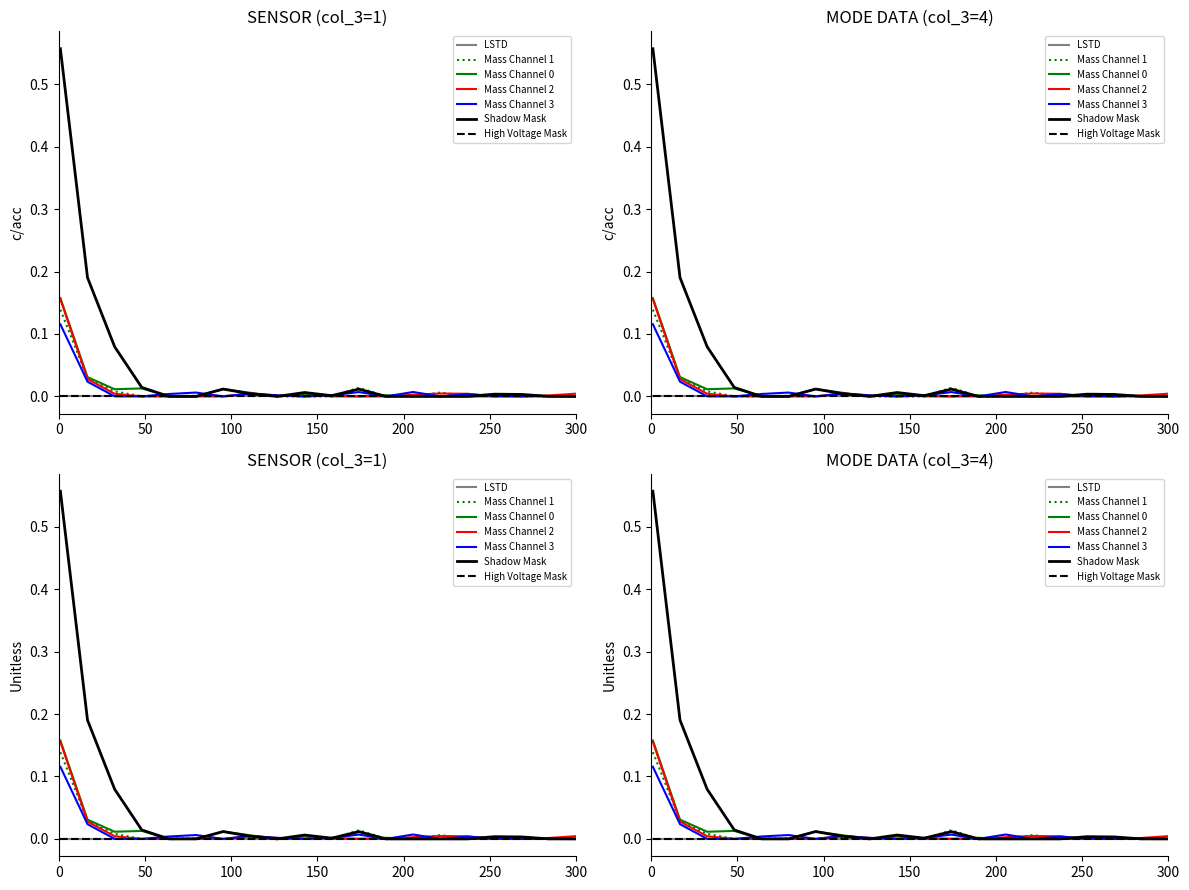

Is this an area chart (filled region under the line)?

No